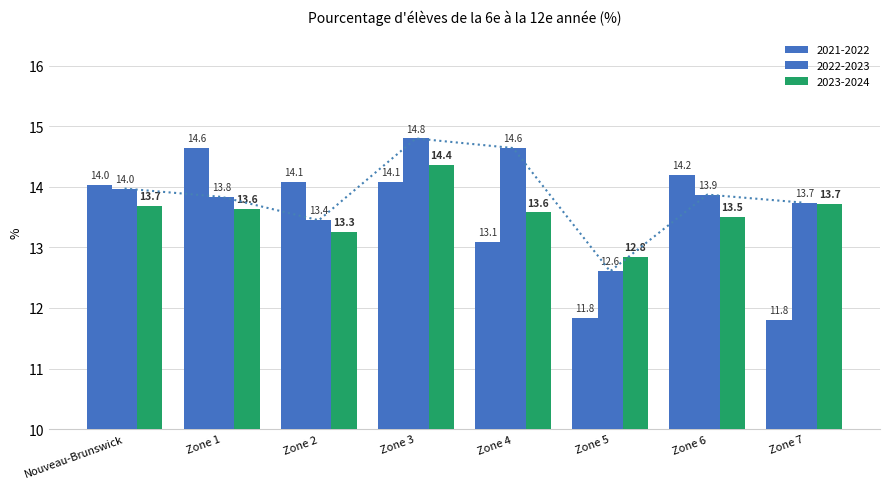

Is the value of 2023-2024 at Zone 7 greater than the value of 2021-2022 at Nouveau-Brunswick?

No